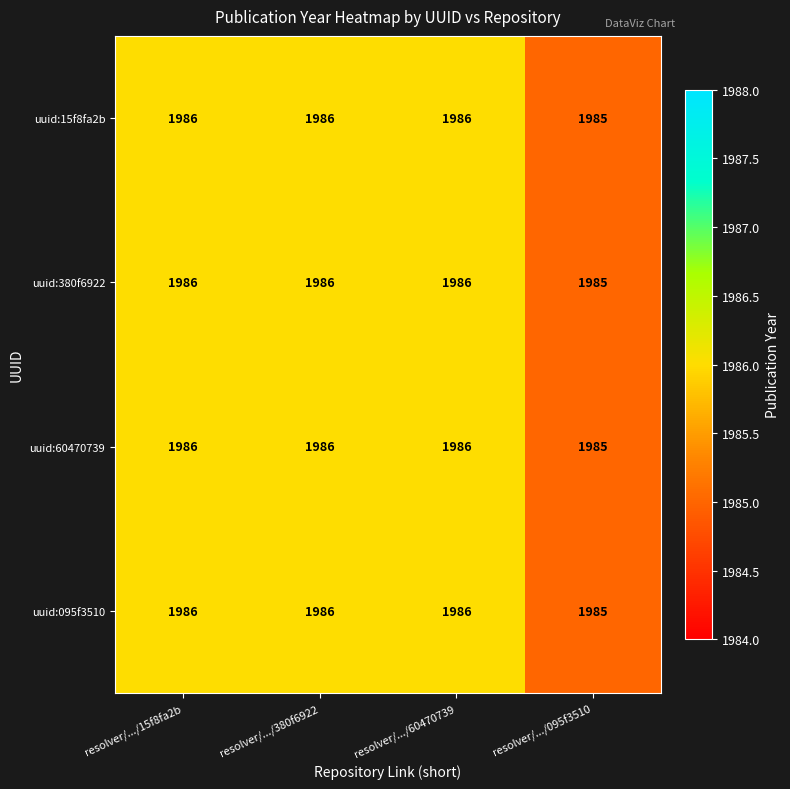

Reading left to right, extract all data points from this chart.

uuid:15f8fa2b: resolver/.../15f8fa2b=1986	resolver/.../380f6922=1986	resolver/.../60470739=1986	resolver/.../095f3510=1985
uuid:380f6922: resolver/.../15f8fa2b=1986	resolver/.../380f6922=1986	resolver/.../60470739=1986	resolver/.../095f3510=1985
uuid:60470739: resolver/.../15f8fa2b=1986	resolver/.../380f6922=1986	resolver/.../60470739=1986	resolver/.../095f3510=1985
uuid:095f3510: resolver/.../15f8fa2b=1986	resolver/.../380f6922=1986	resolver/.../60470739=1986	resolver/.../095f3510=1985